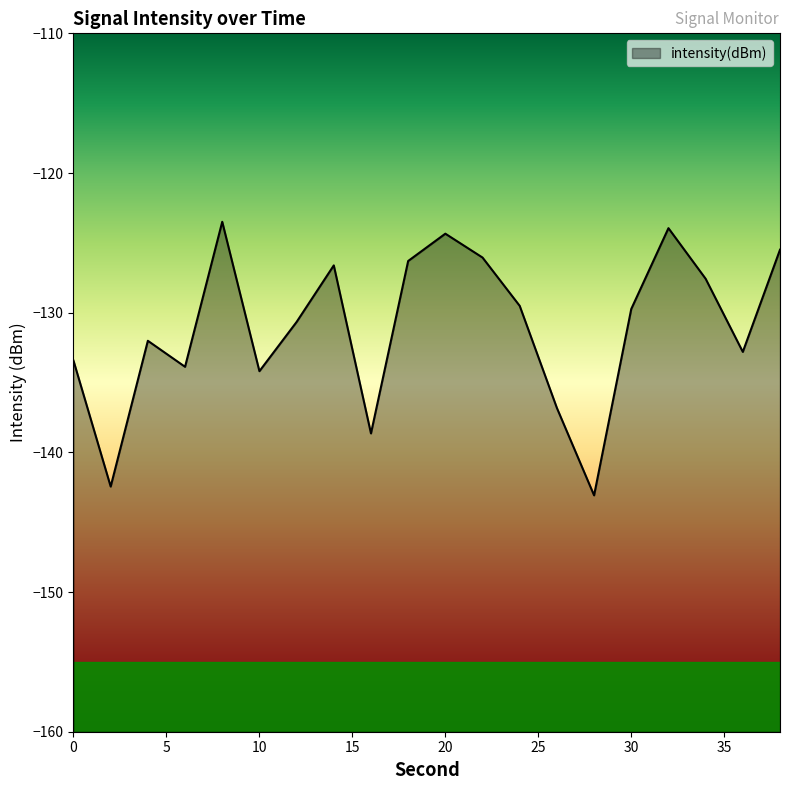

How many interior local valleys (lower than both neighbors) does the data have?

6